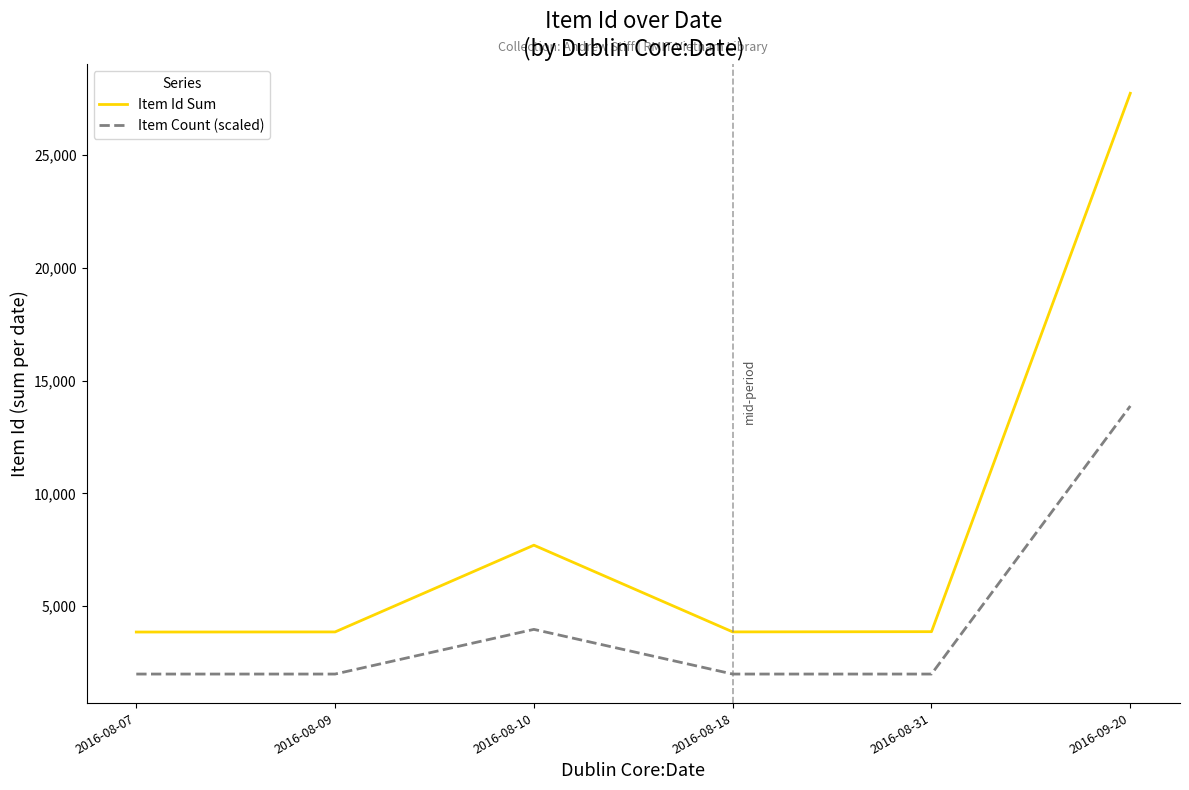

List the series in order of their overall mean, highest first.

Item Id Sum, Item Count (scaled)